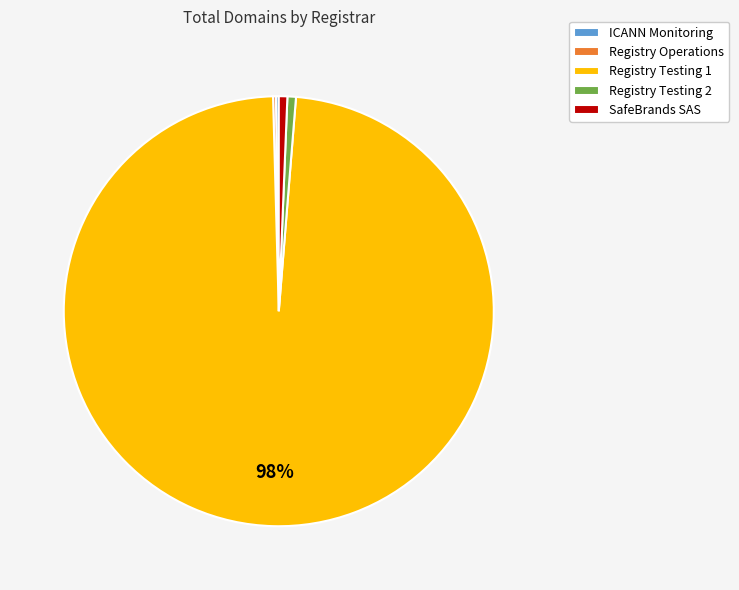

Is it true that SafeBrands SAS is 14% of the pie?

False